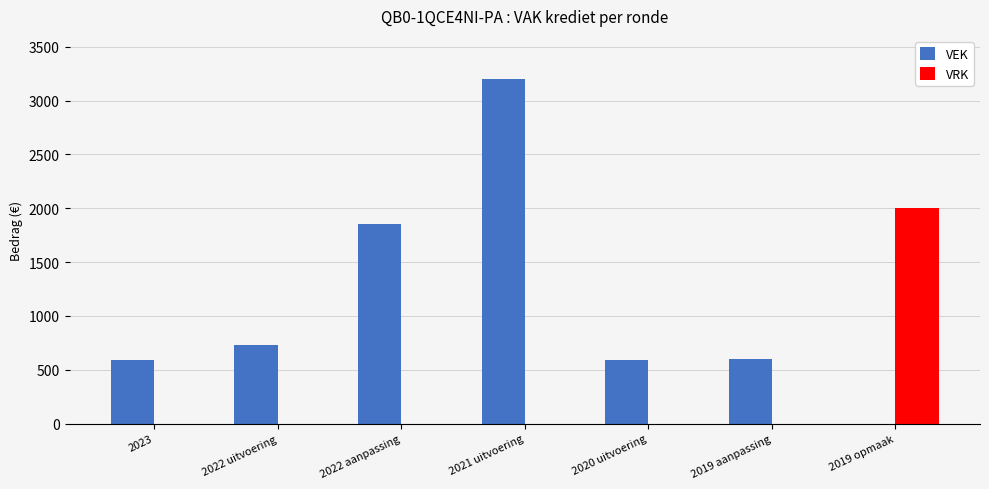

What is the highest value of the VEK series?

3200